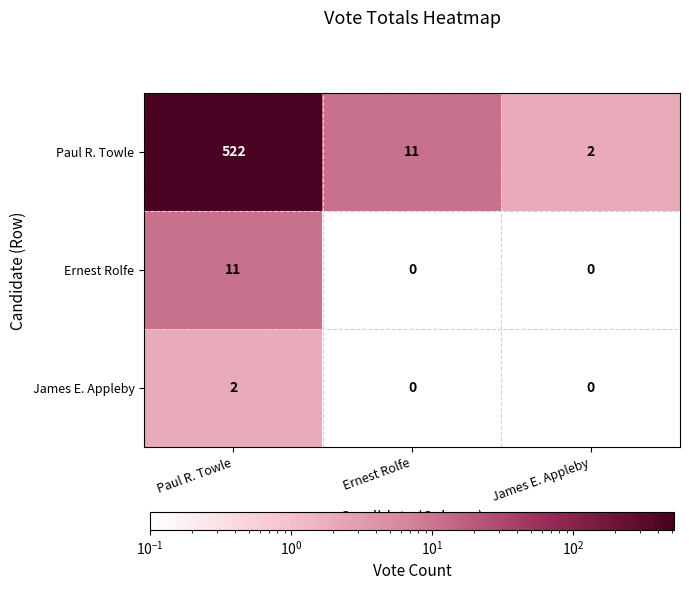

Which category has the highest value across all series?

Paul R. Towle